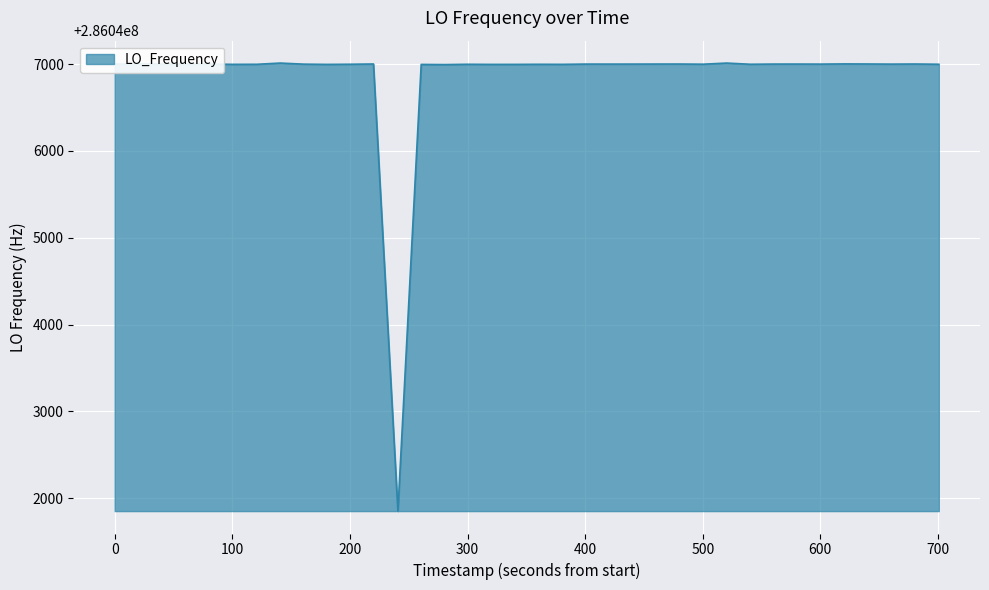

What is the difference between the maximum and minimum values?

5160.5